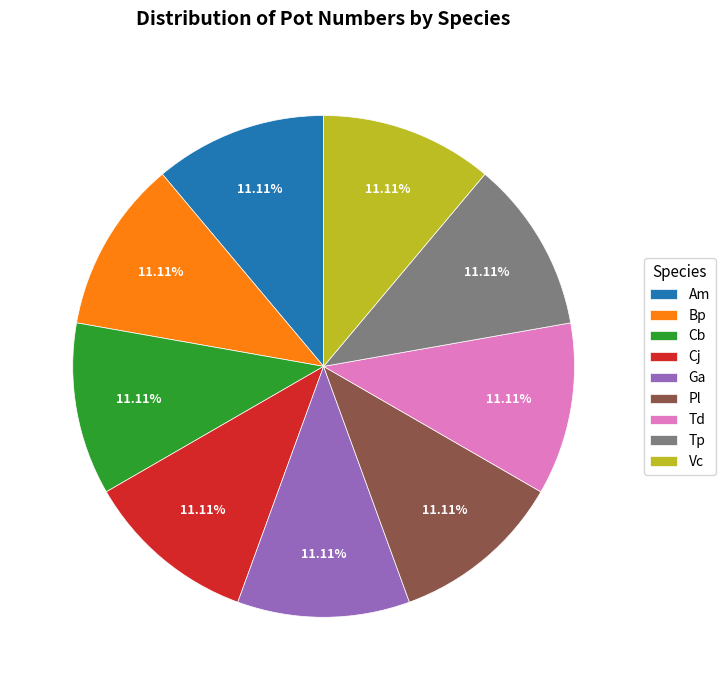

Count the number of slices in the pie.

9